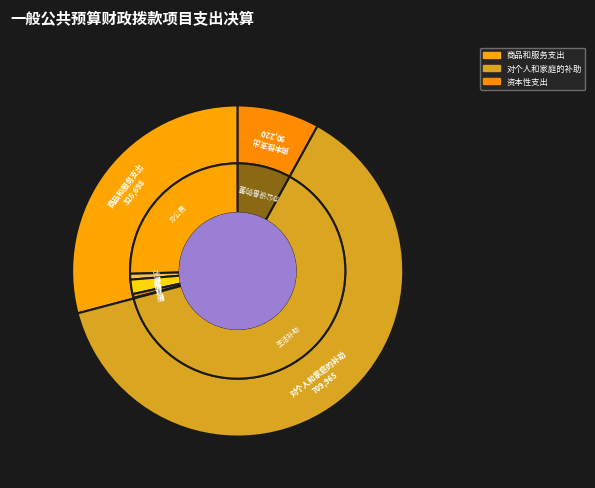

What is the largest slice in the pie chart?

对个人和家庭的补助